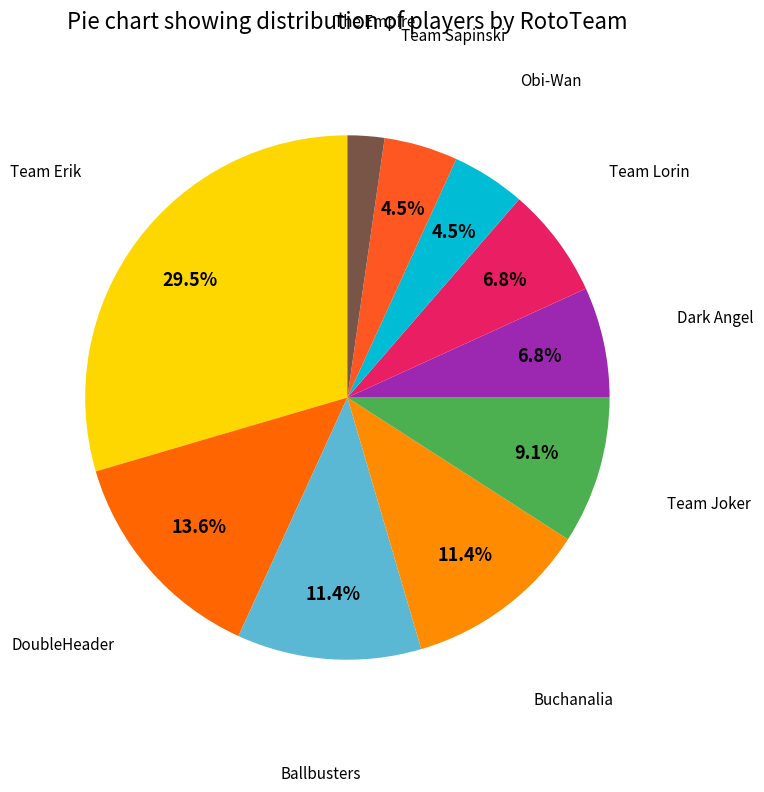

How many segments does this pie chart have?

10